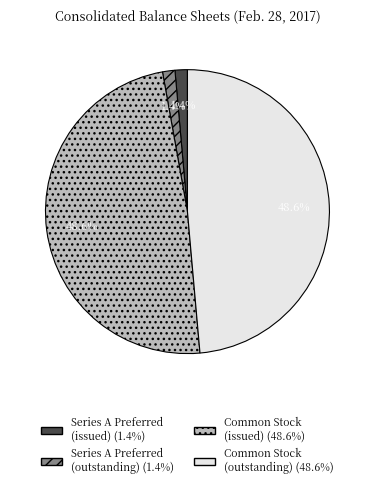

Does any single category account for the majority?

No